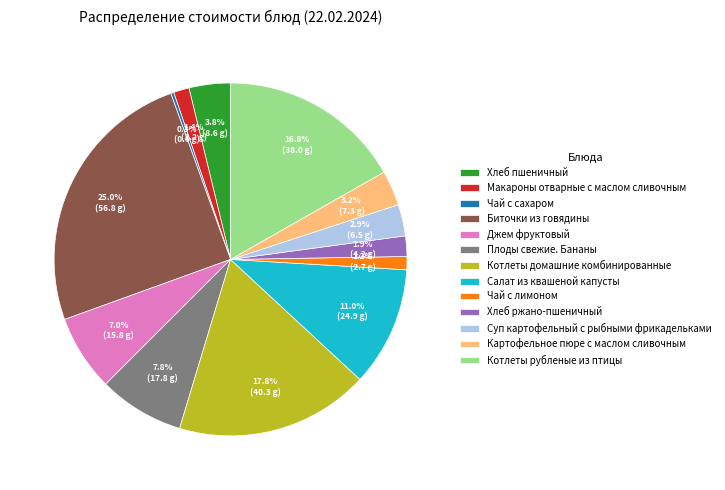

Which category has the biggest portion of the pie?

Биточки из говядины